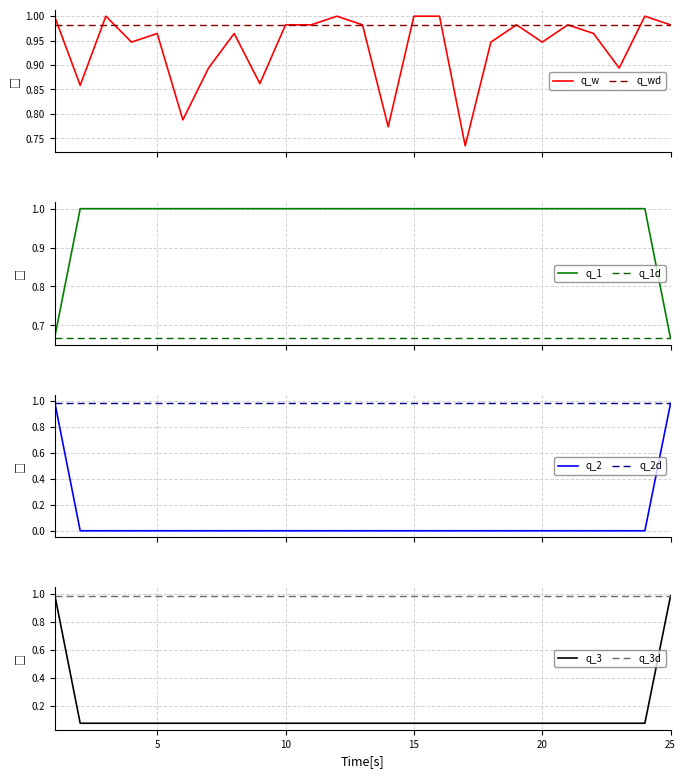

What is the spread (max minus min) of values at 20?

1.0